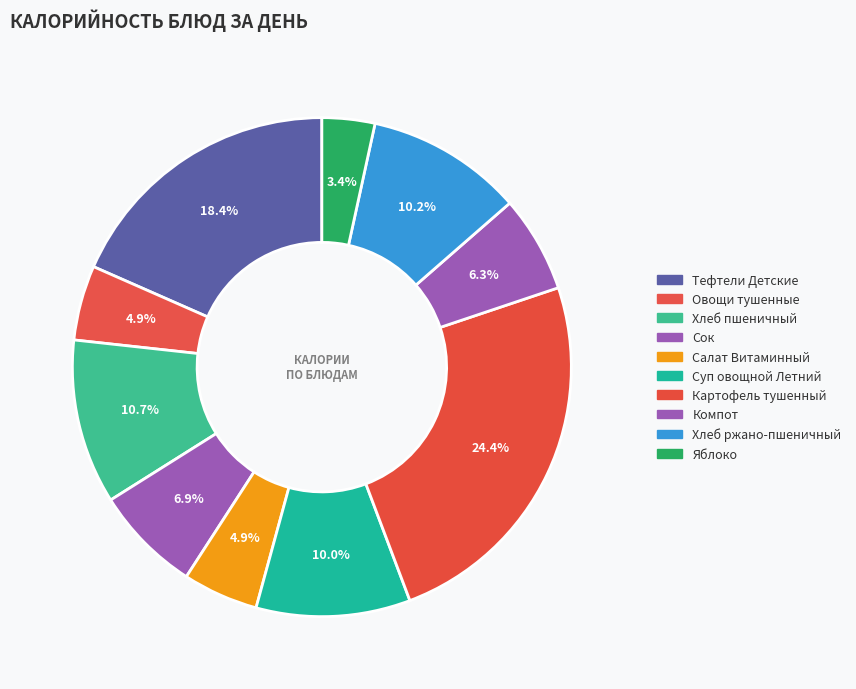

What is the change in value from Картофель тушенный to Хлеб ржано-пшеничный?

-177.9